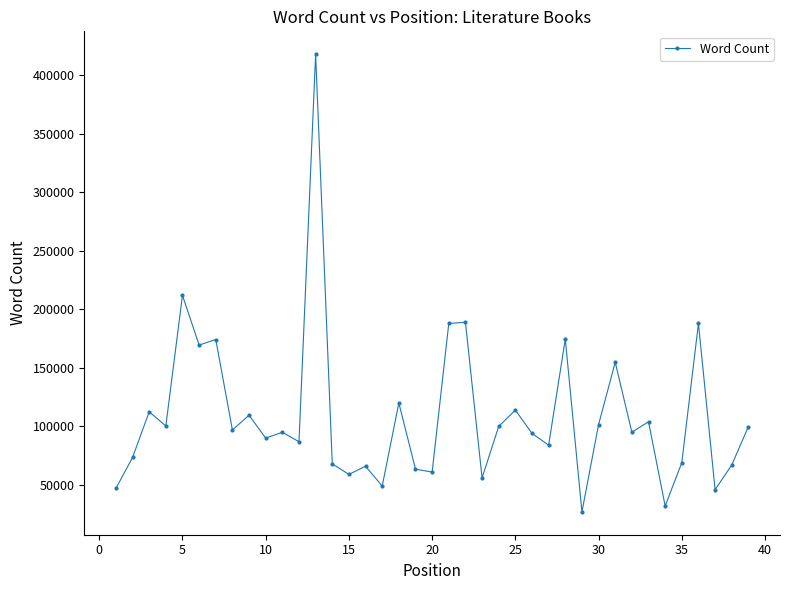

What is the value of the 31st point from the left?

154835